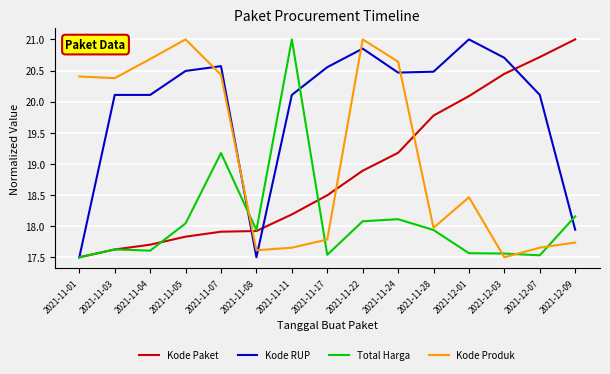

After their last crossing, which series has the higher values: Total Harga or Kode Produk?

Total Harga